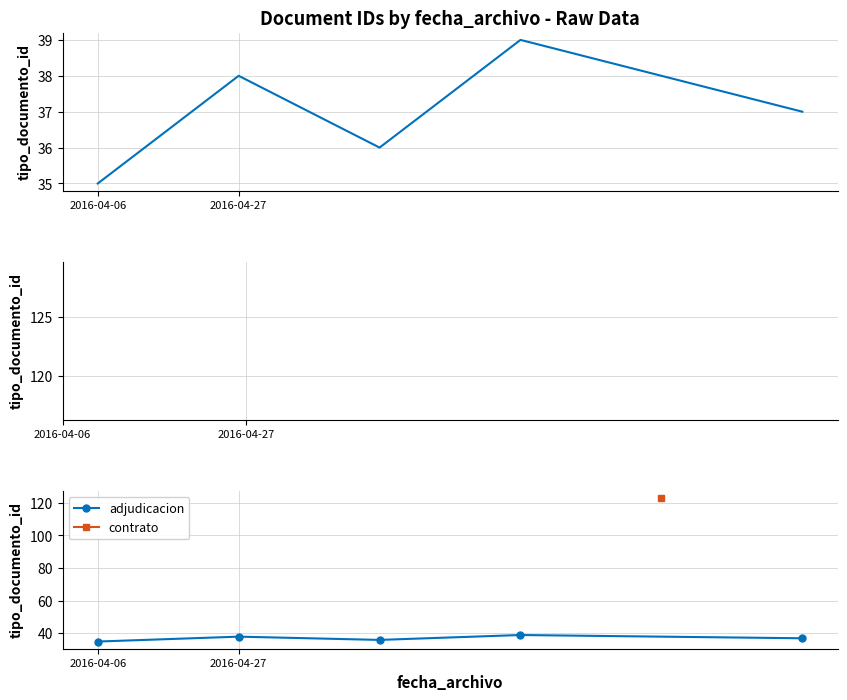

How many lines are shown in the chart?

1